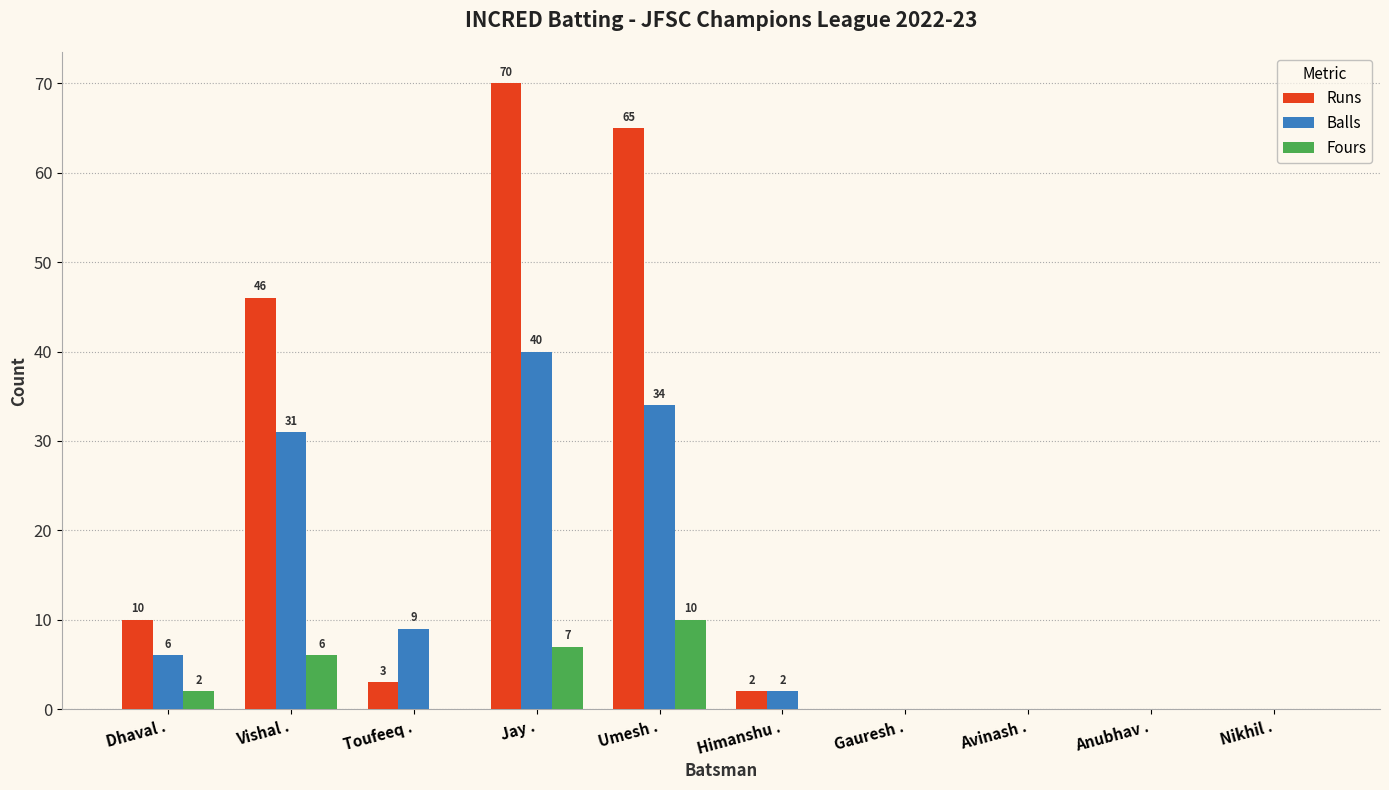

Between Umesh . and Gauresh ., which series saw the biggest shift?

Runs